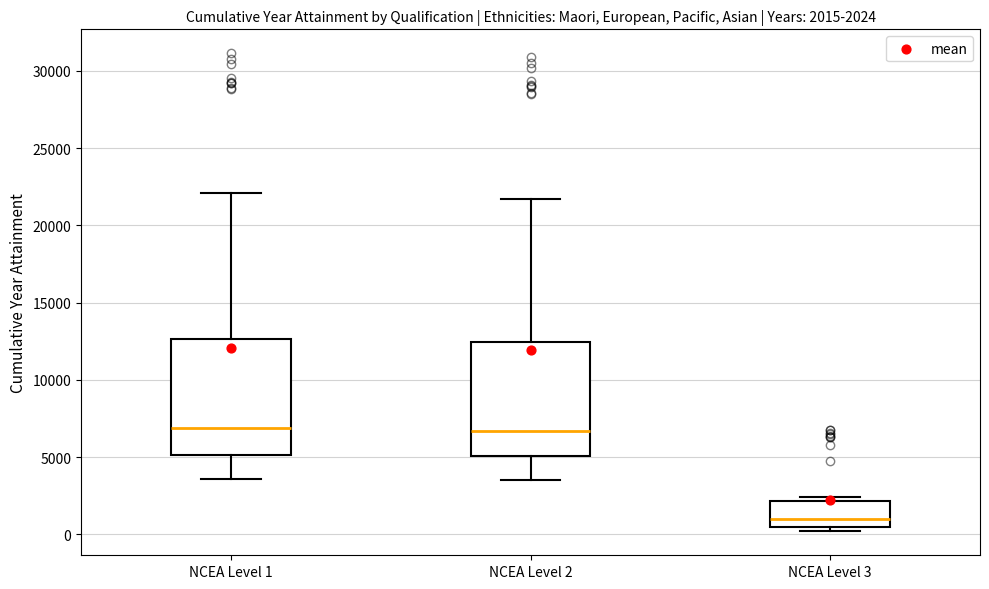

Which box's median line is the lowest?

NCEA Level 3